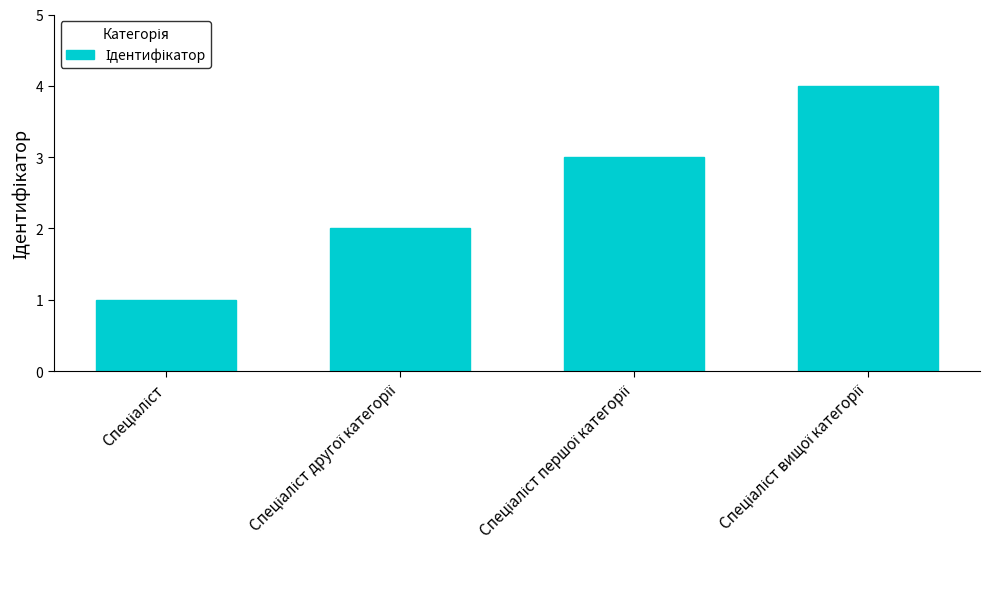

How many bars are there in total?

4